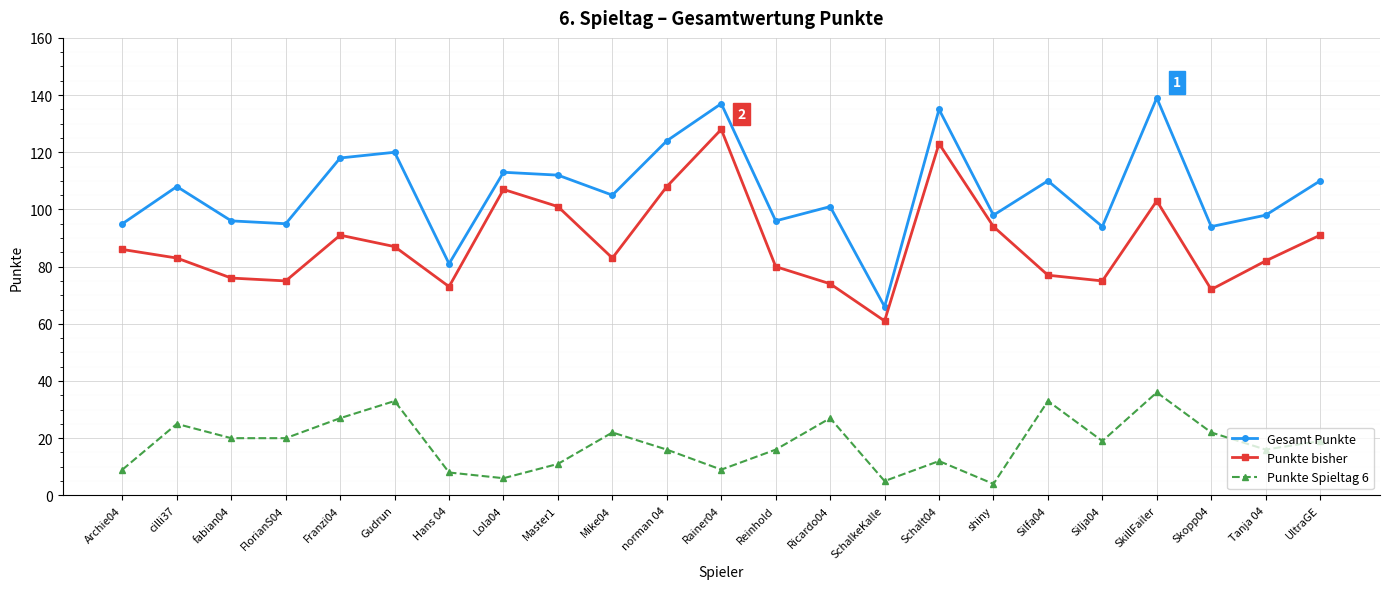

Is it true that Punkte bisher equals 66 at Schalt04?

False